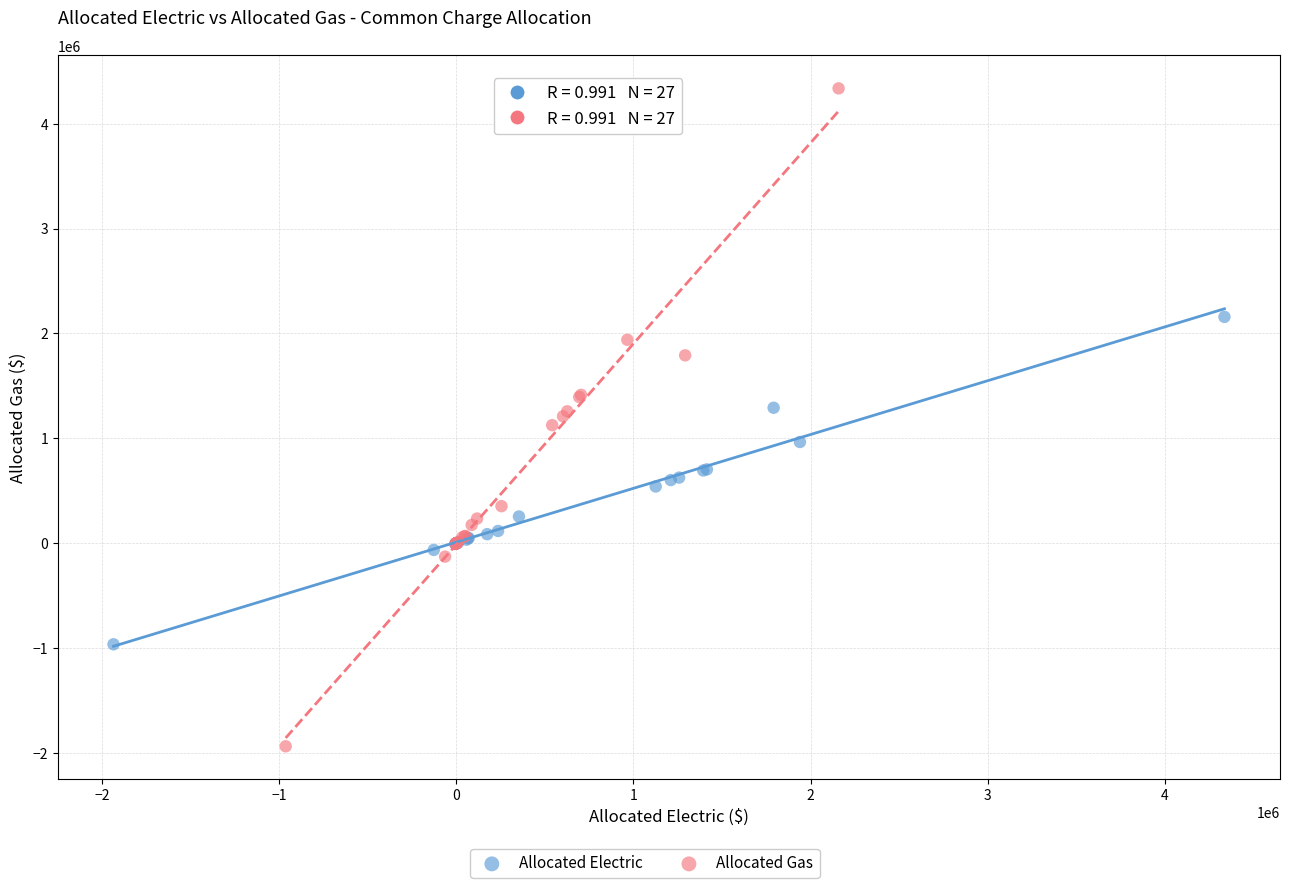

Which series contains the lowest Y value?

Allocated Gas